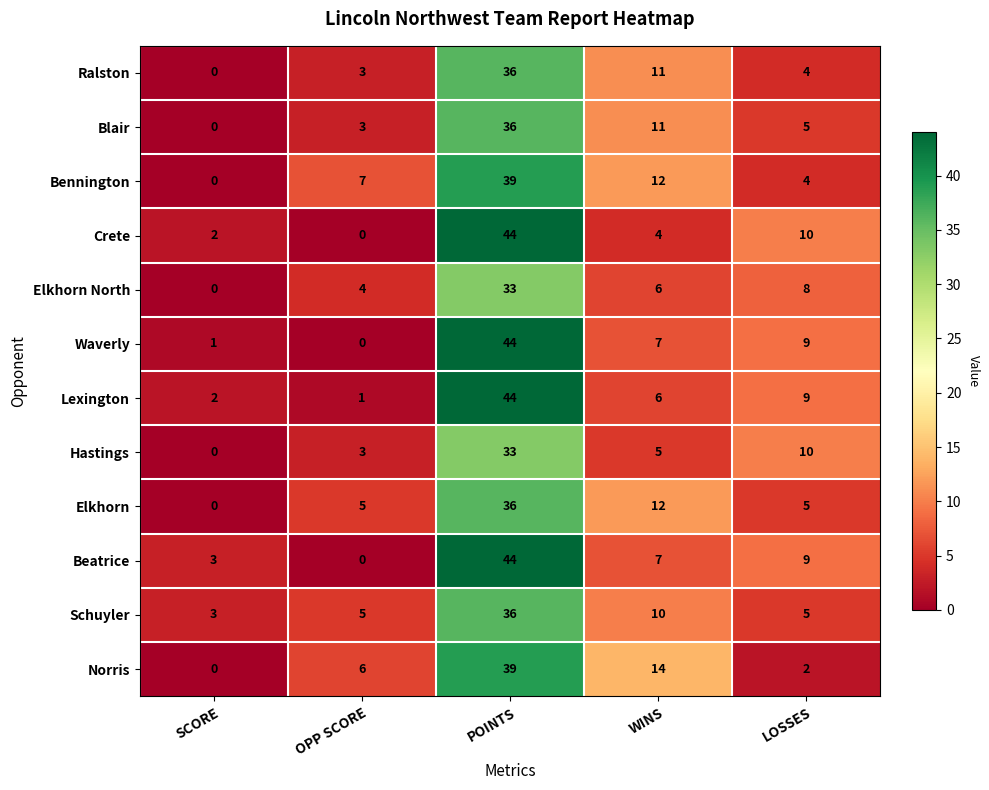

What is the total value across all series at SCORE?

11